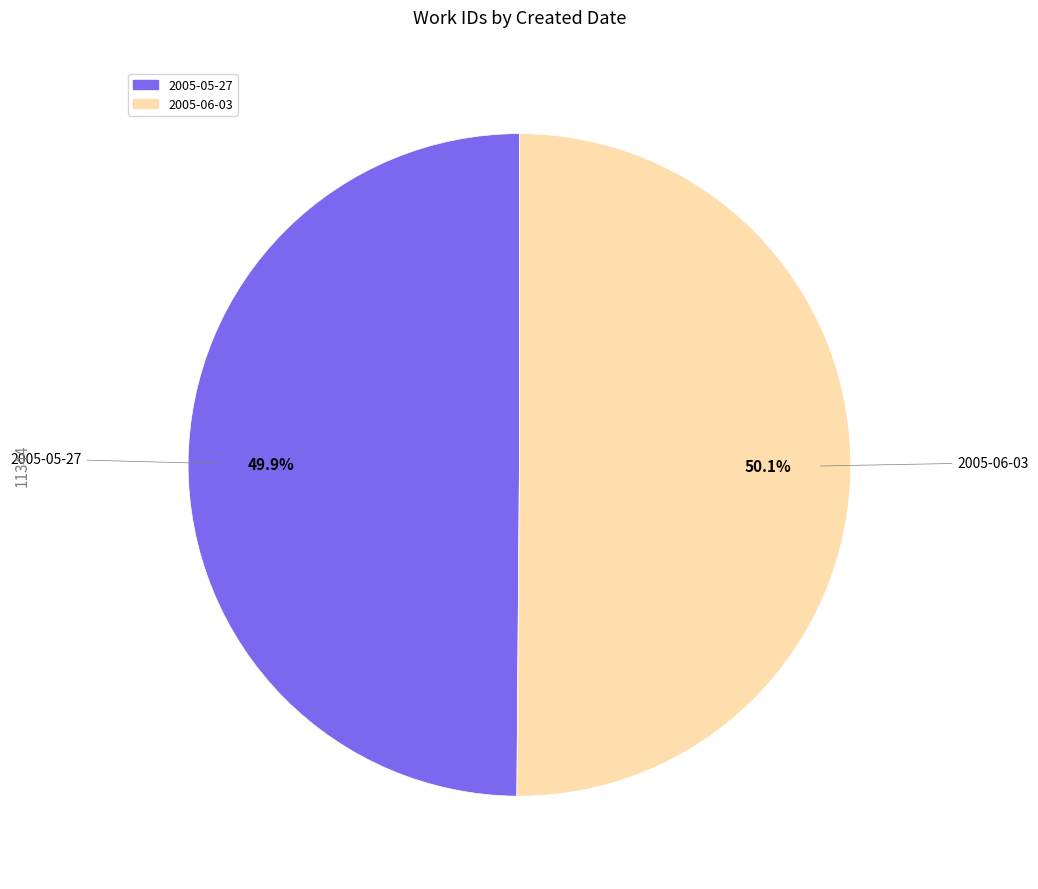

Does any single category account for the majority?

Yes